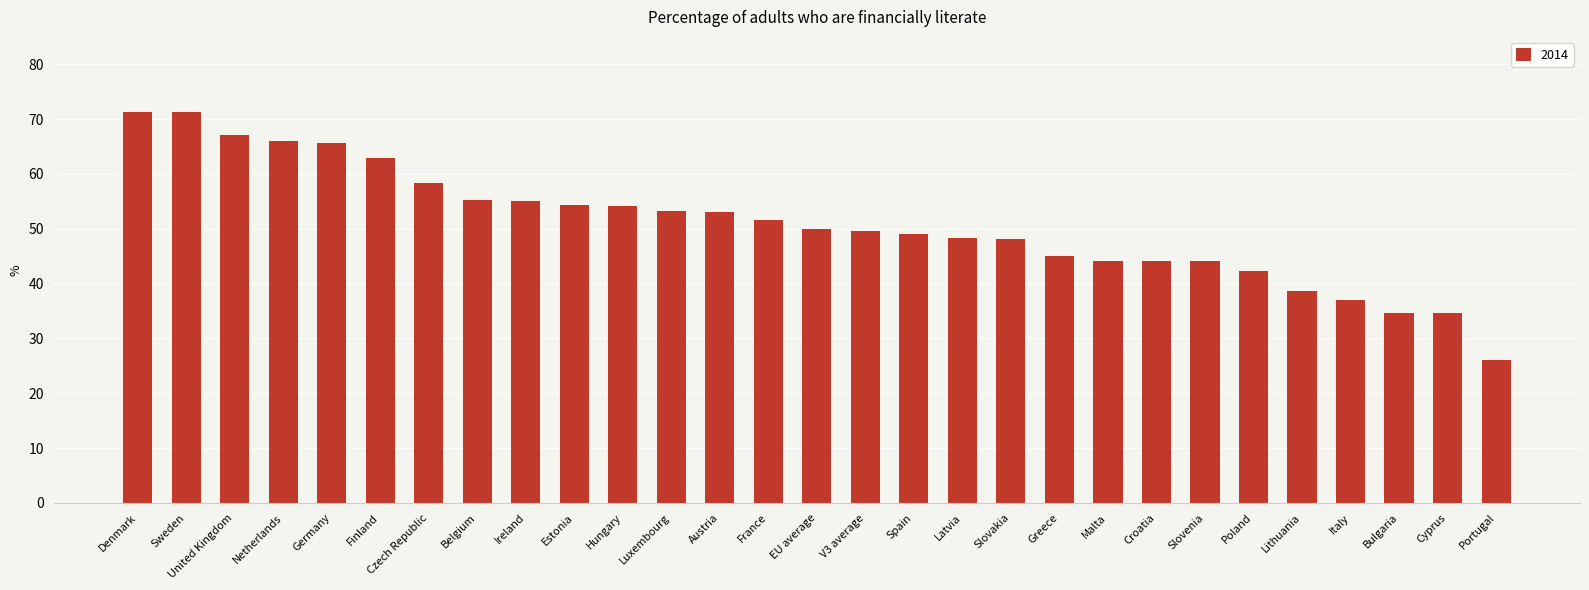

What is the label of the 2nd bar from the right?

Cyprus